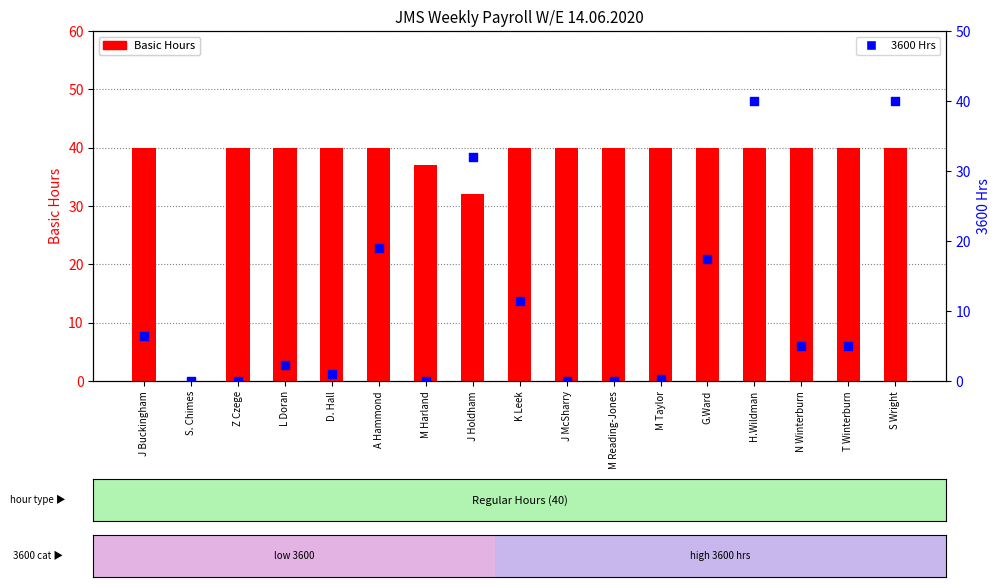

Is the value of 3600 Hrs at L Doran greater than the value of Basic Hours at D. Hall?

No